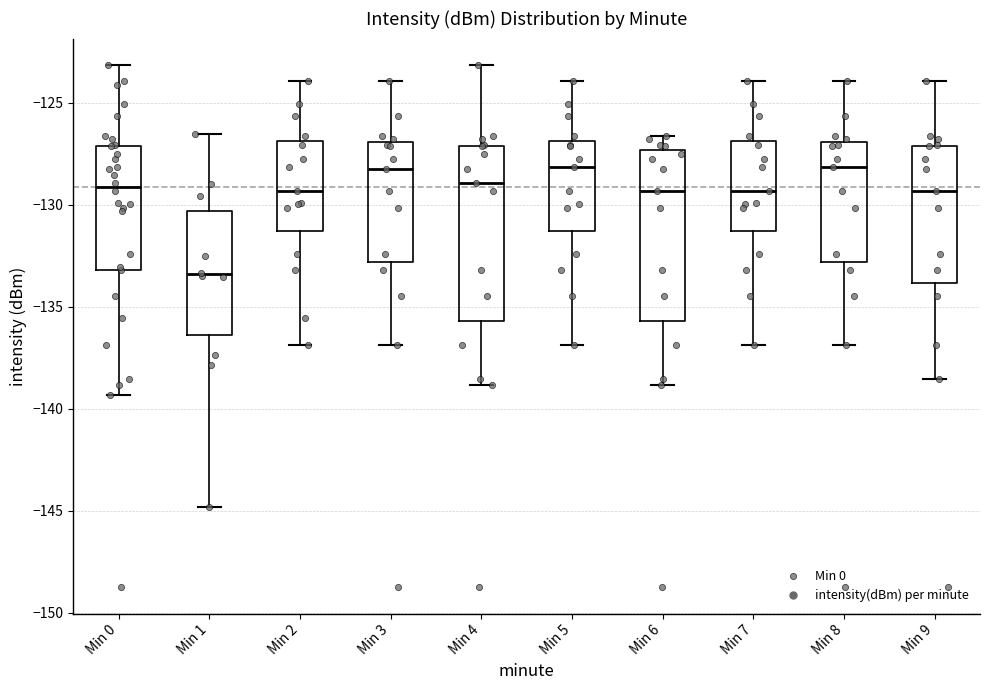

Reading left to right, transcribe this box plot: for each box, give where its median line is, the range the box spans, and where its two whiskers end, as read against the y-axis. The values are not printed on the chart, so give them approximately, as read against the axis.

Min 0: median -129.0, box -133.0 to -127.0, whiskers -139.5 to -123.0
Min 1: median -133.5, box -136.5 to -130.5, whiskers -145.0 to -126.5
Min 2: median -129.5, box -131.5 to -127.0, whiskers -137.0 to -124.0
Min 3: median -128.5, box -133.0 to -127.0, whiskers -137.0 to -124.0
Min 4: median -129.0, box -135.5 to -127.0, whiskers -139.0 to -123.0
Min 5: median -128.0, box -131.5 to -127.0, whiskers -137.0 to -124.0
Min 6: median -129.5, box -135.5 to -127.5, whiskers -139.0 to -126.5
Min 7: median -129.5, box -131.5 to -127.0, whiskers -137.0 to -124.0
Min 8: median -128.0, box -133.0 to -127.0, whiskers -137.0 to -124.0
Min 9: median -129.5, box -134.0 to -127.0, whiskers -138.5 to -124.0